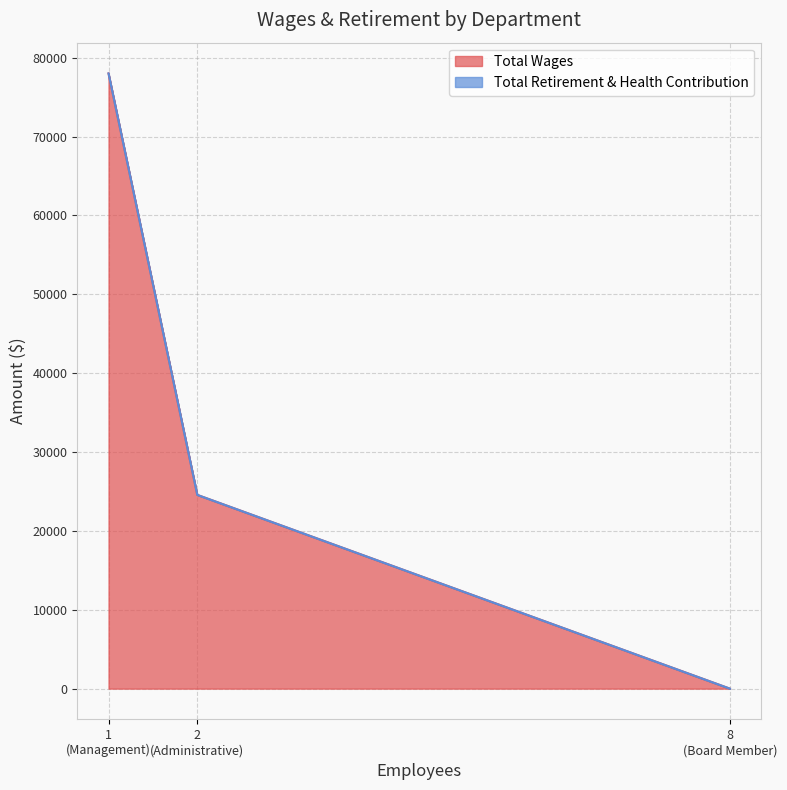

Does the chart display data point markers on the line(s)?

No